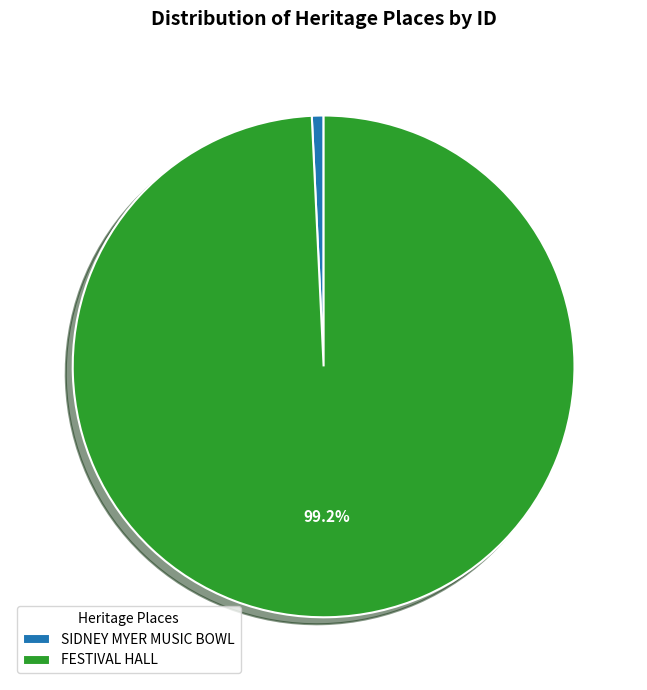

Rank the categories by value from highest to lowest.

FESTIVAL HALL, SIDNEY MYER MUSIC BOWL